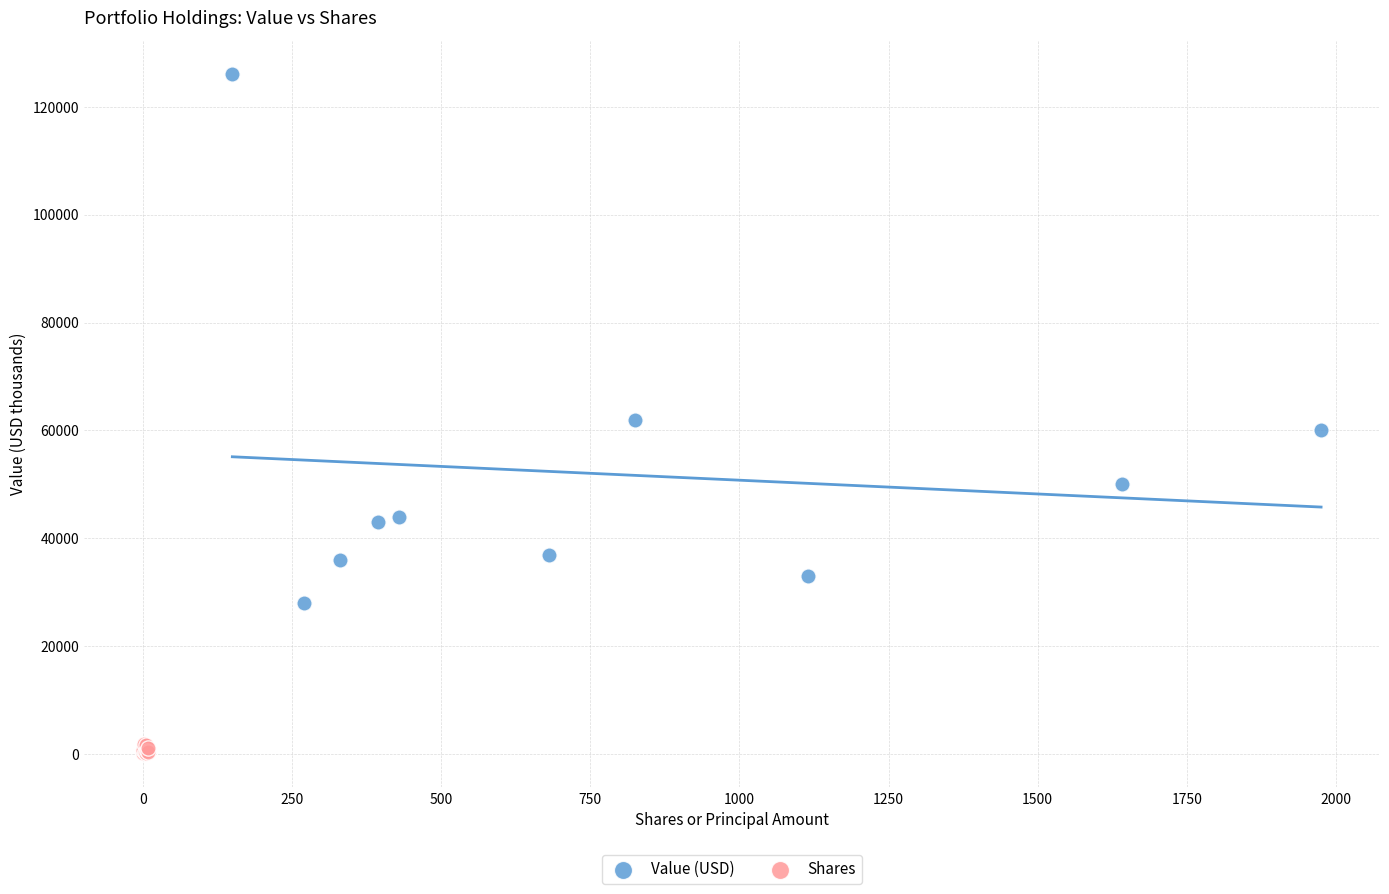

Which series reaches the maximum Y coordinate?

Value (USD)